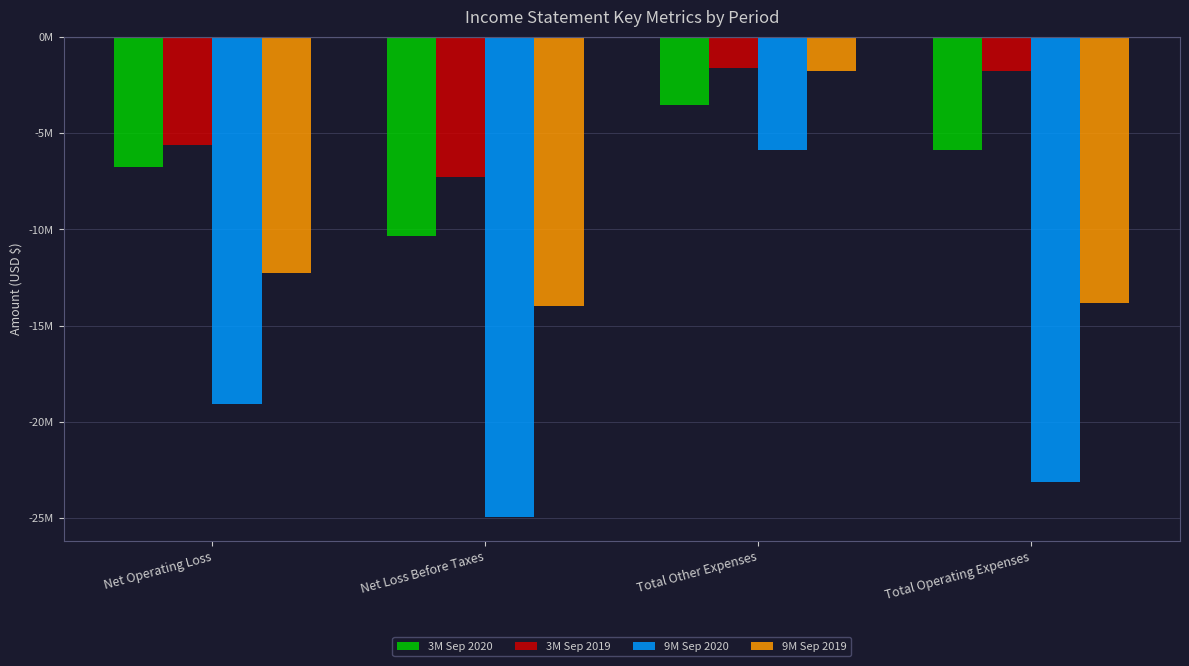

What is the total value across all series at Net Loss Before Taxes?

-56517932